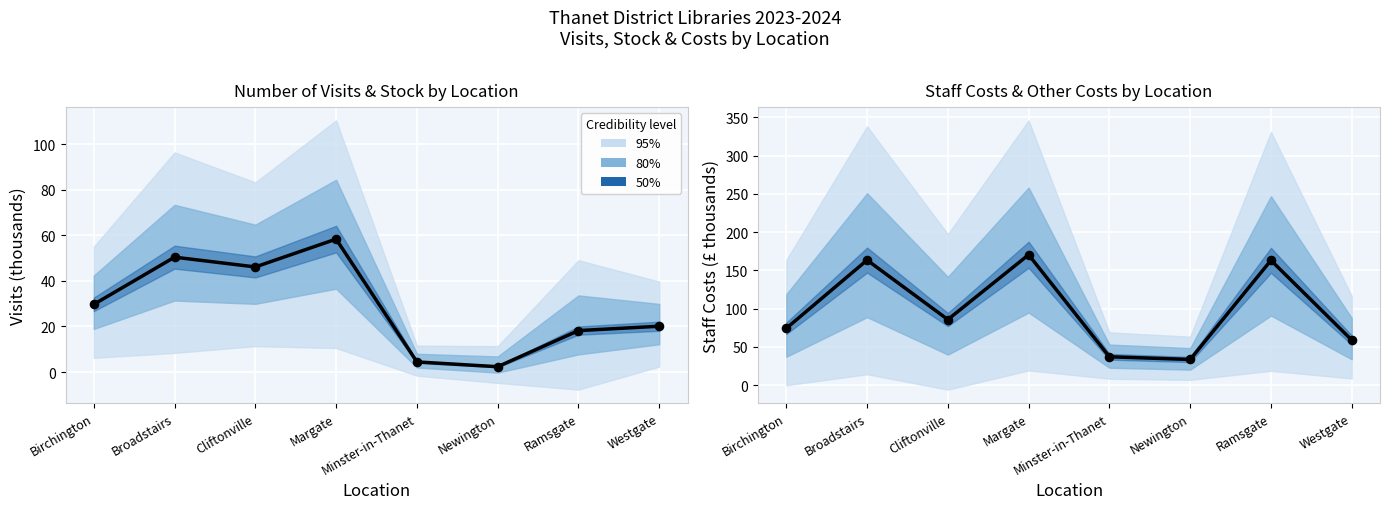

What is the total value across all series at Cliftonville?

132.0